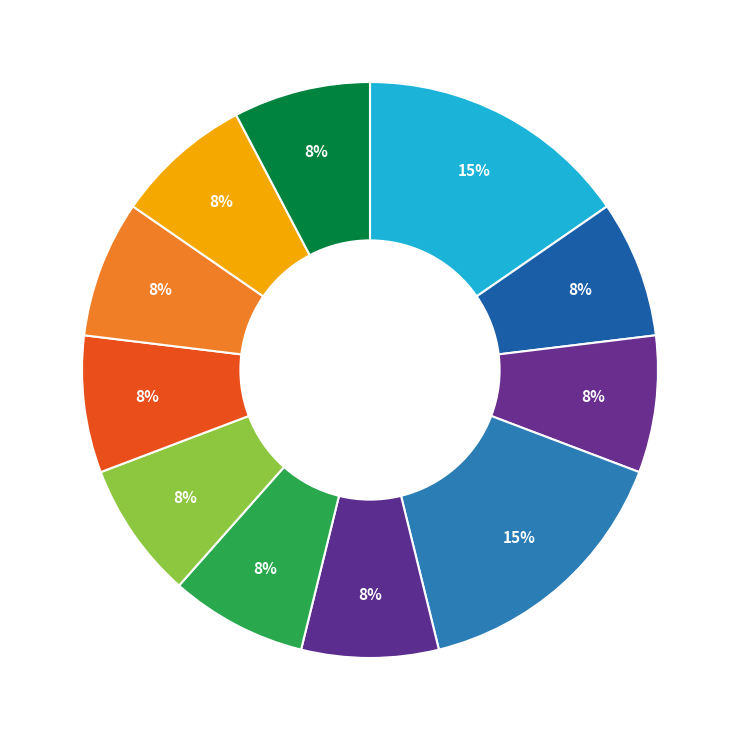

Is there a majority slice in this chart?

No